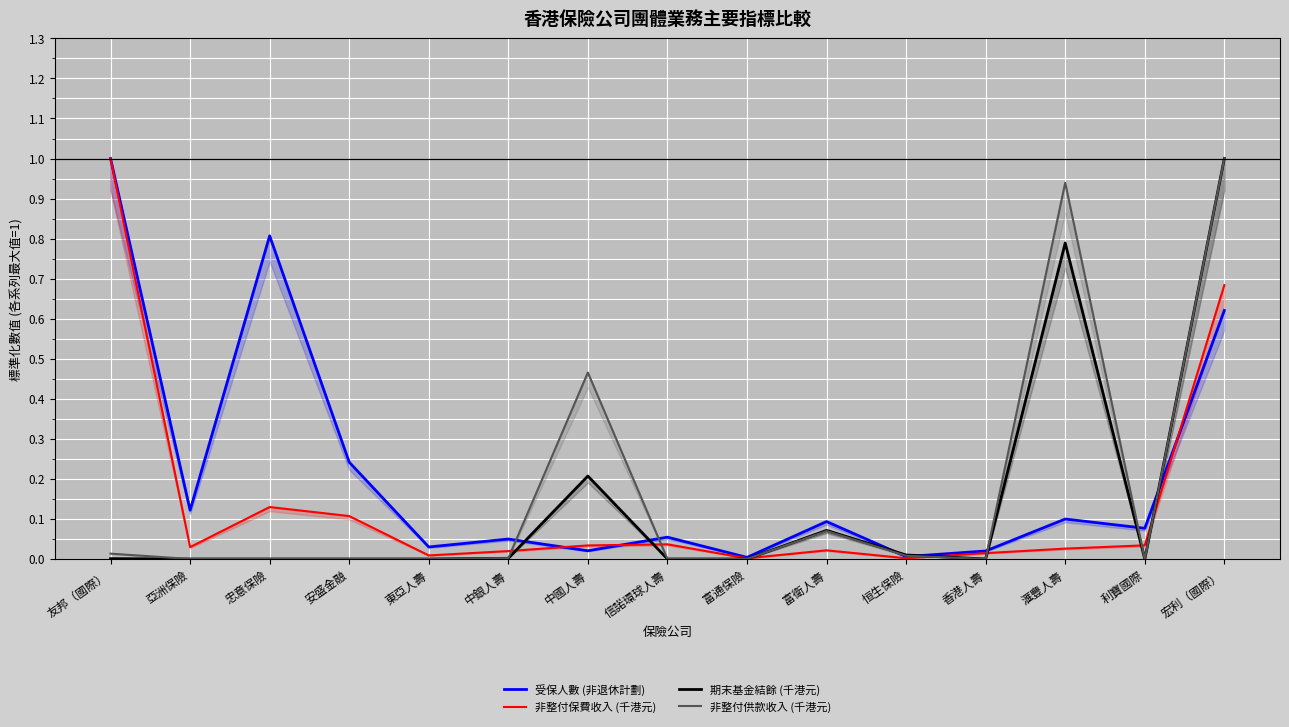

Where is the first local minimum for 非整付供款收入 (千港元)?

香港人壽